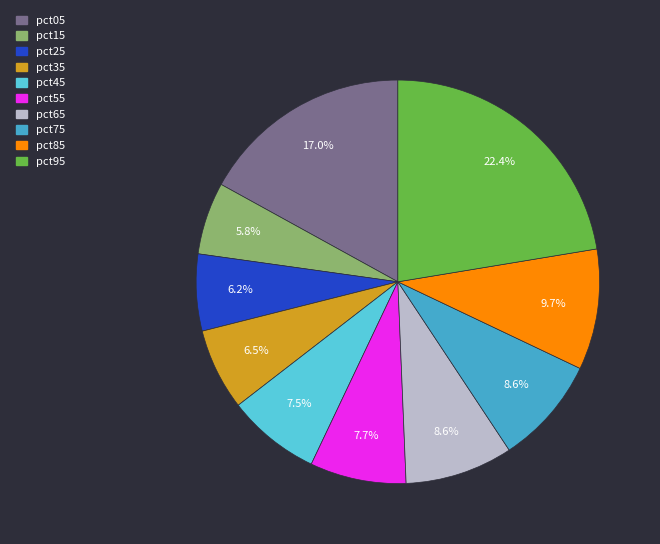

What portion of the pie excludes pct25?

93.8%